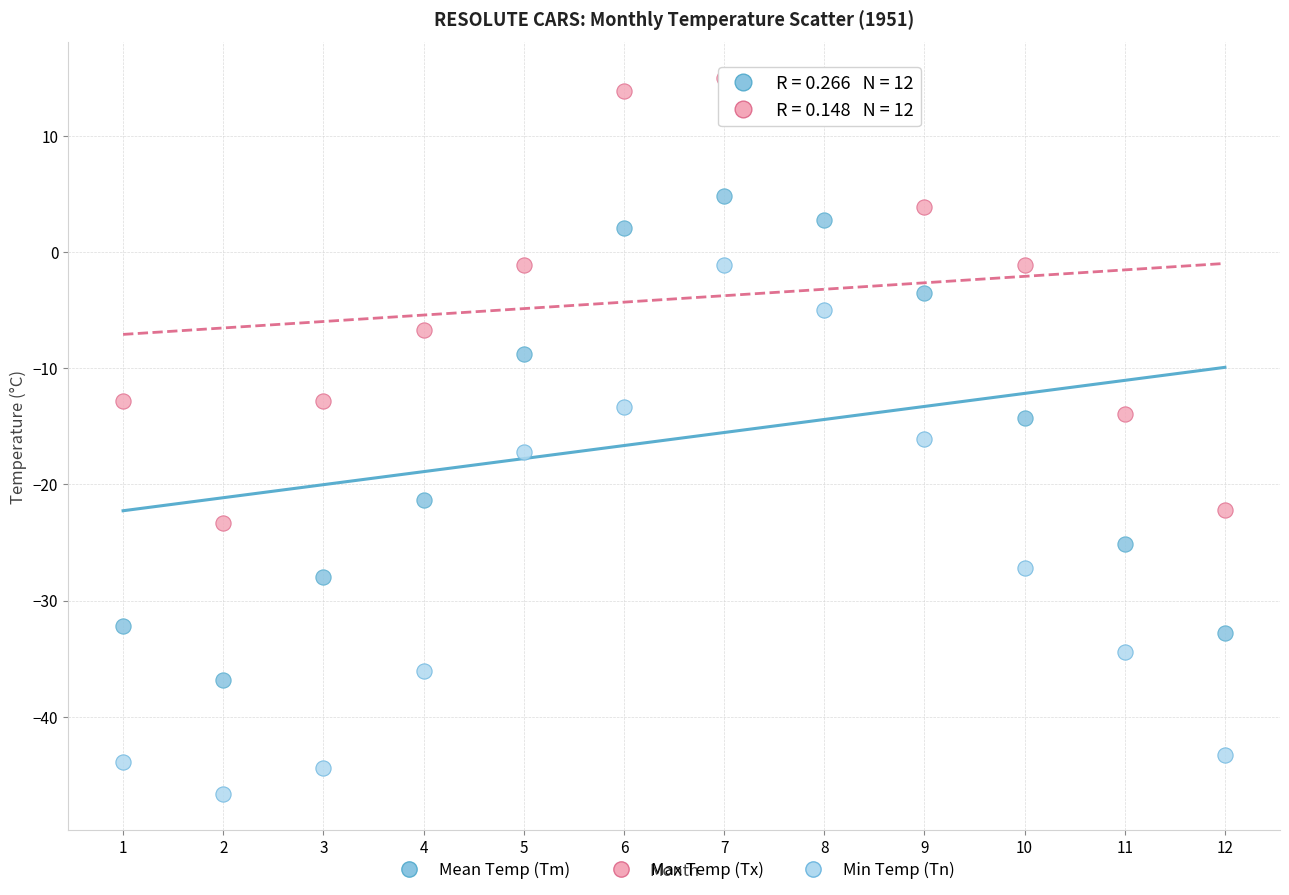

Across all data points, what is the range of Y values (max minus min)?

61.7